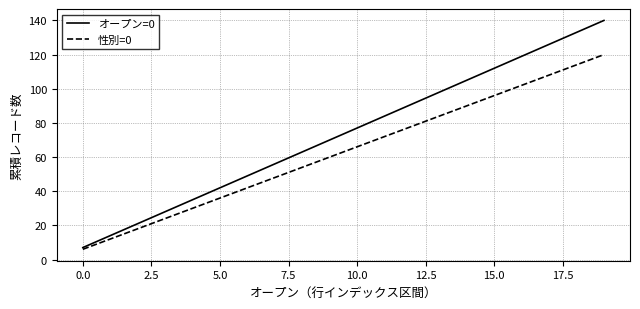

Reading left to right, extract all data points from this chart.

オープン=0: 7	14	21	28	35	42	49	56	63	70	77	84	91	98	105	112	119	126	133	140
性別=0: 6	12	18	24	30	36	42	48	54	60	66	72	78	84	90	96	102	108	114	120